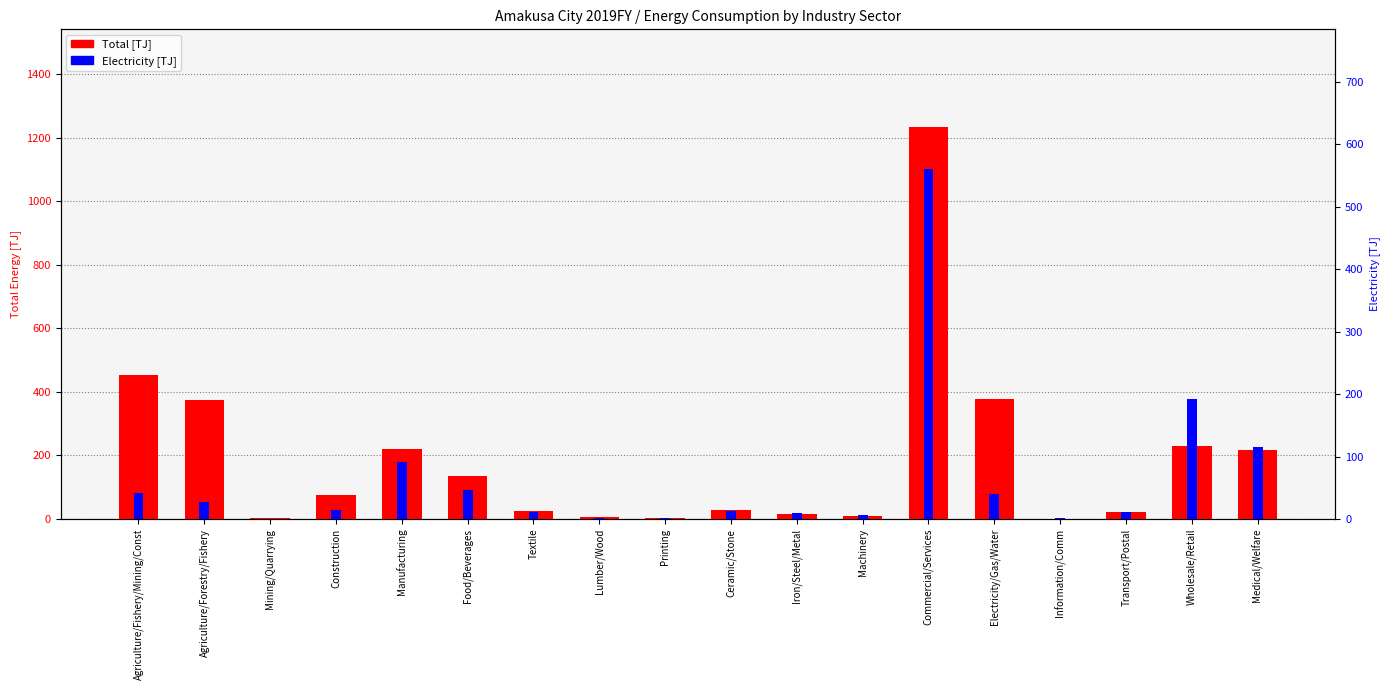

What is the difference between the maximum and second lowest values in the Total [TJ] series?

1230.6